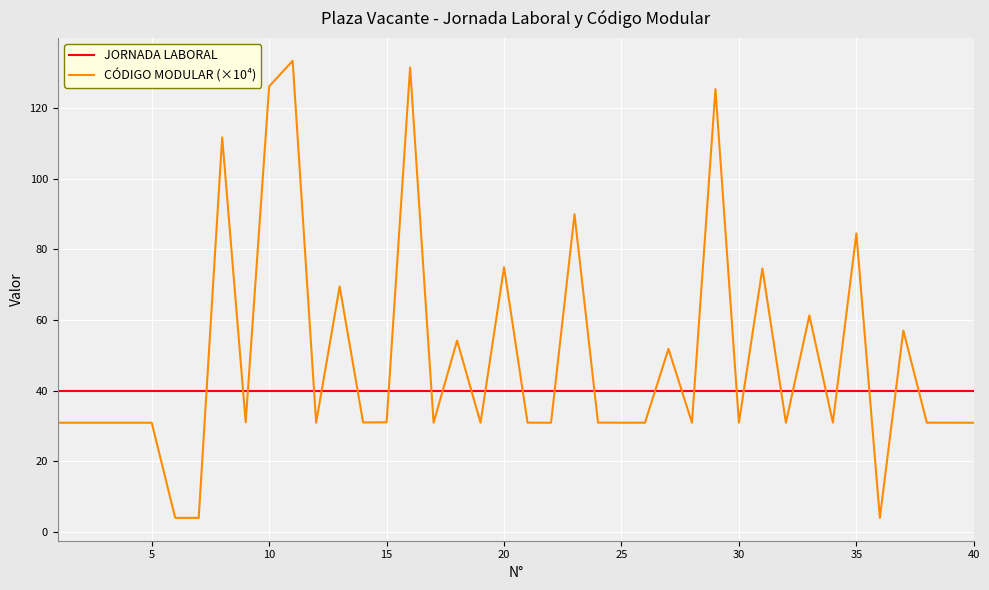

Does the chart display data point markers on the line(s)?

No